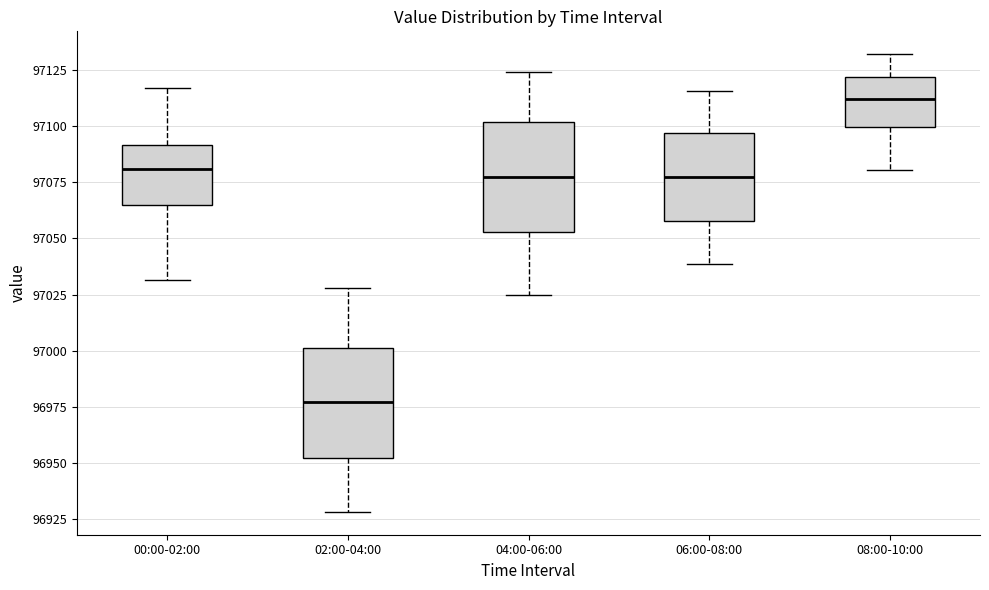

Where does the median line of the box for 02:00-04:00 sit on the y-axis? The values are not printed on the chart, so give them approximately, as read against the axis.

96975